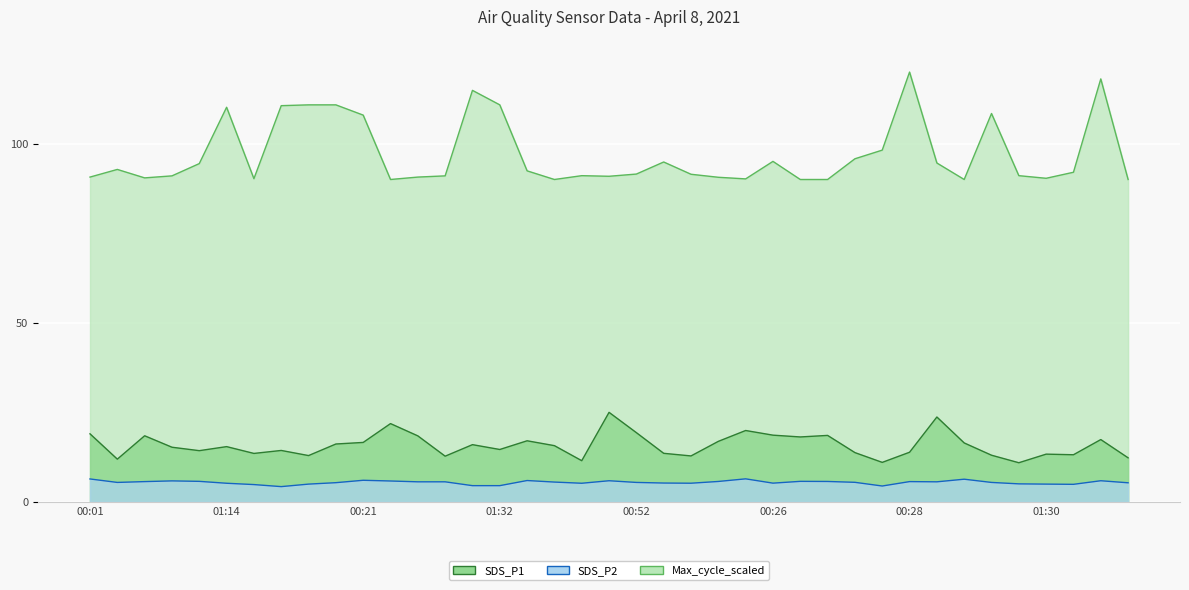

What is the average value of the Max_cycle_scaled series?

97.0